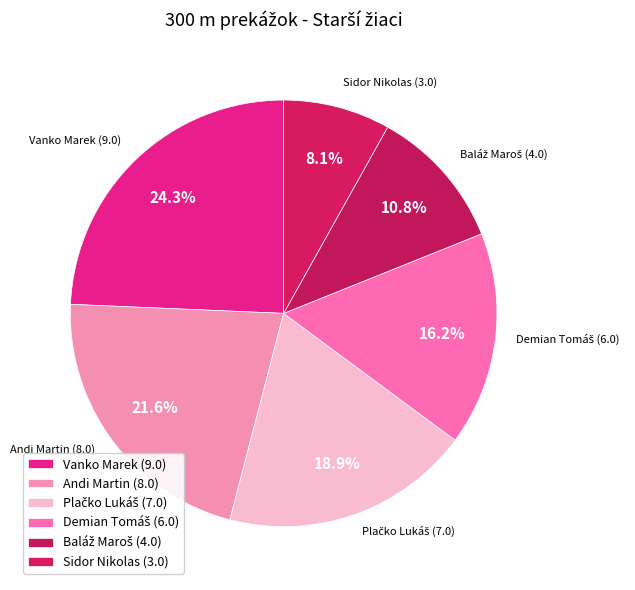

Is there a majority slice in this chart?

No